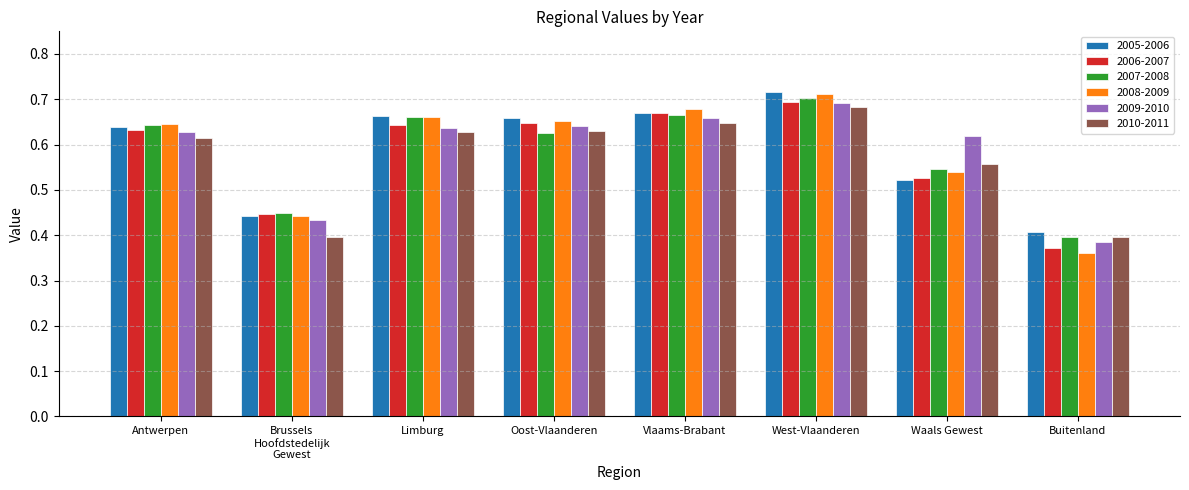

What is the sum of all 2008-2009 values?

4.7